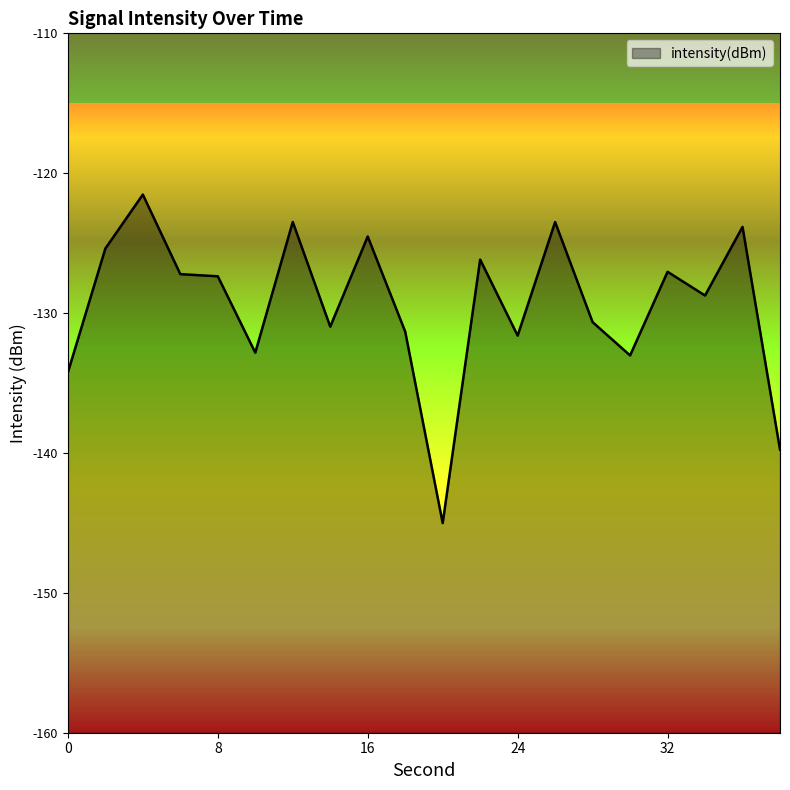

What is the value of the 5th point from the left?

-127.4